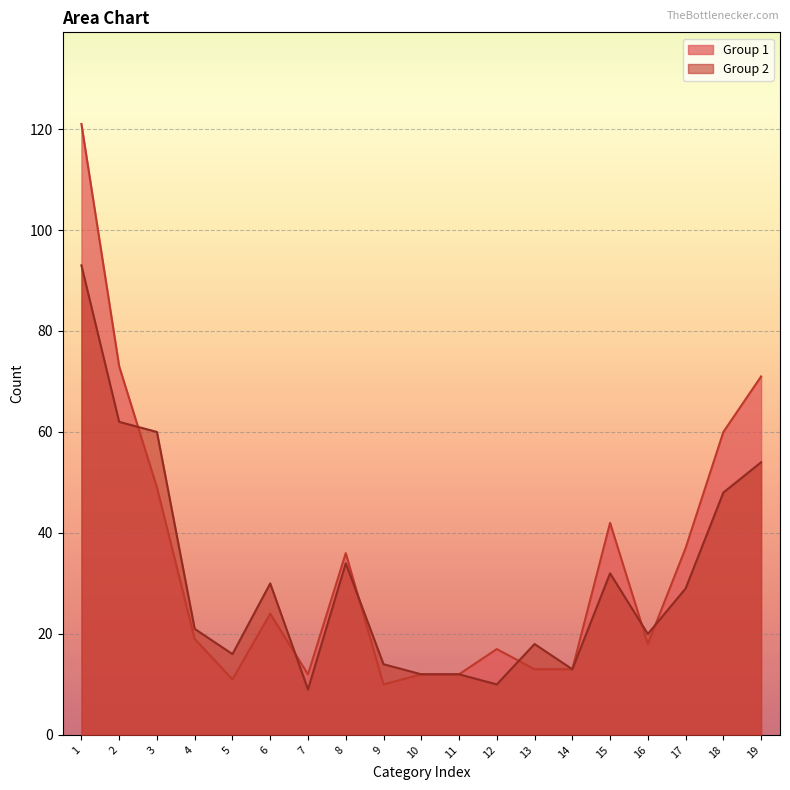

The Group 2 series shows 84 at 3. True or false?

False